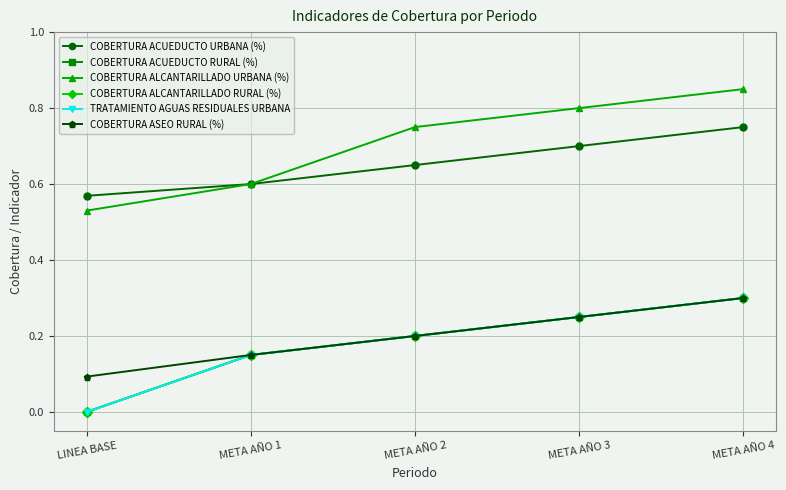

Between LINEA BASE and META AÑO 2, which series saw the biggest shift?

COBERTURA ALCANTARILLADO URBANA (%)